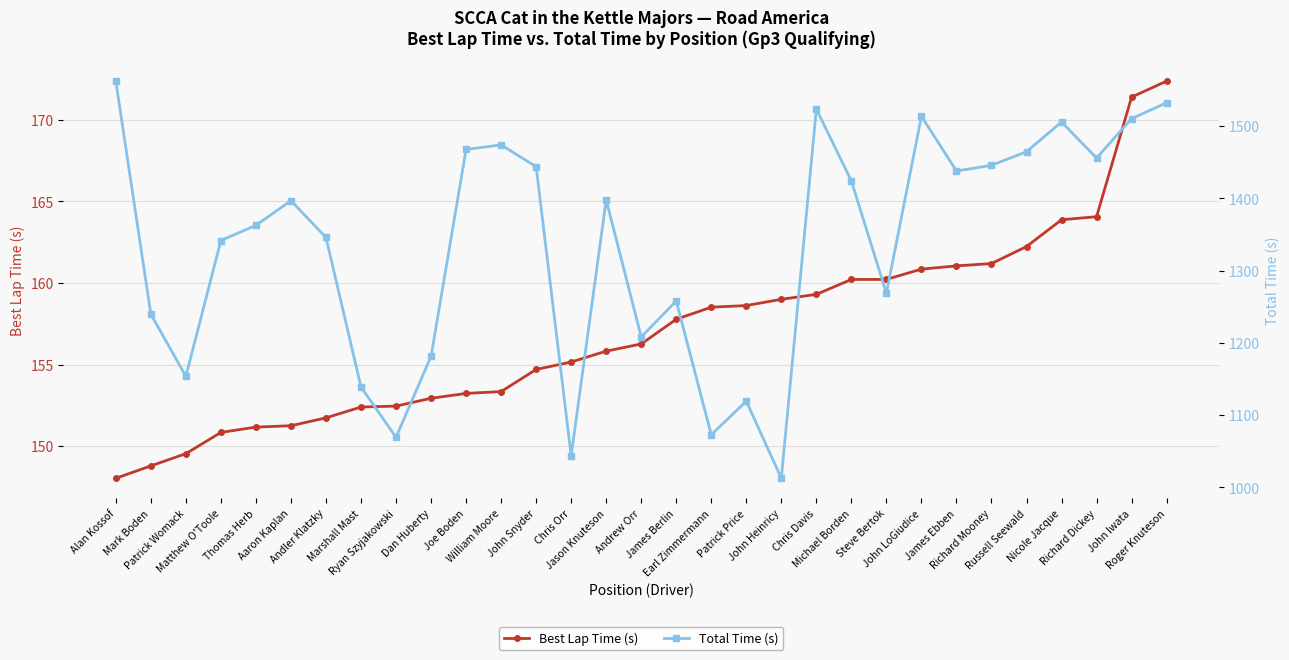

True or false: Best Lap Time (s) and Total Time (s) cross at least once.

False